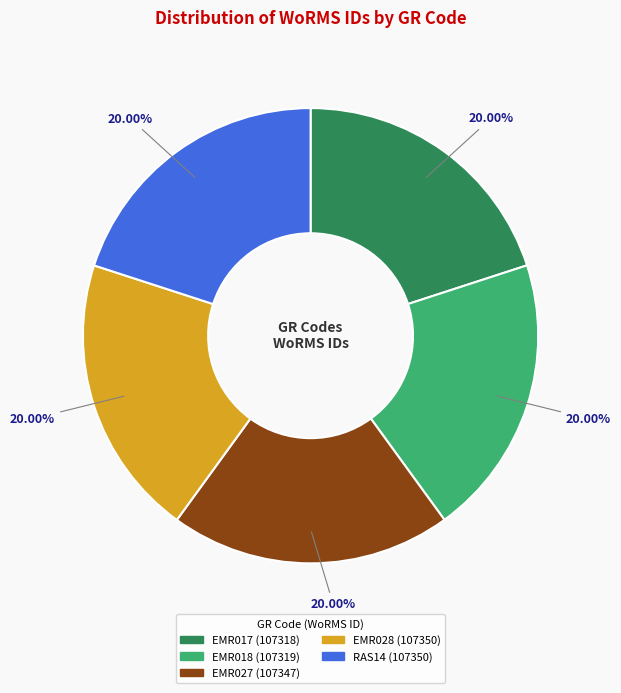

What percentage is the EMR017 slice, to the nearest percent?

20%